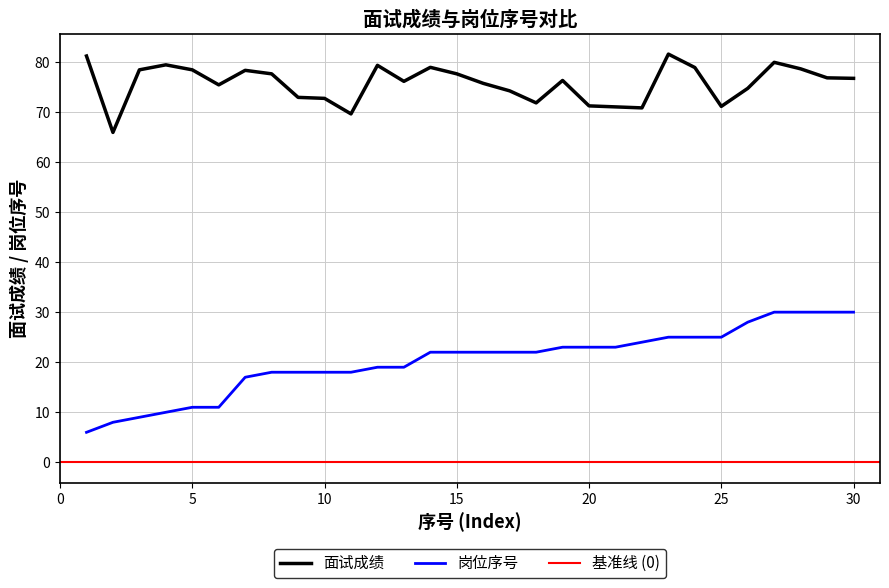

True or false: 岗位序号 and 面试成绩 intersect in this chart.

False